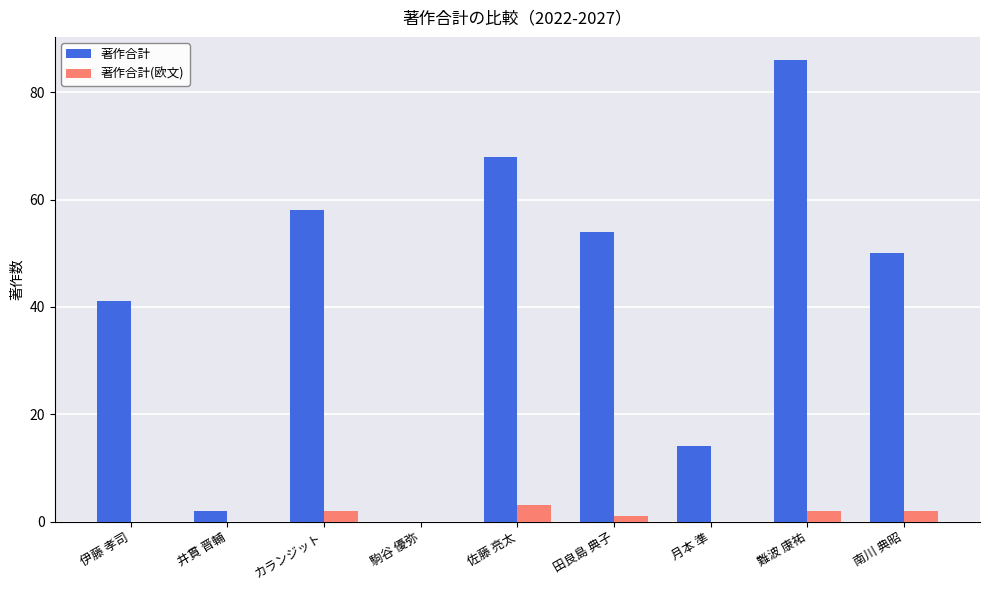

What is the greatest value displayed?

86